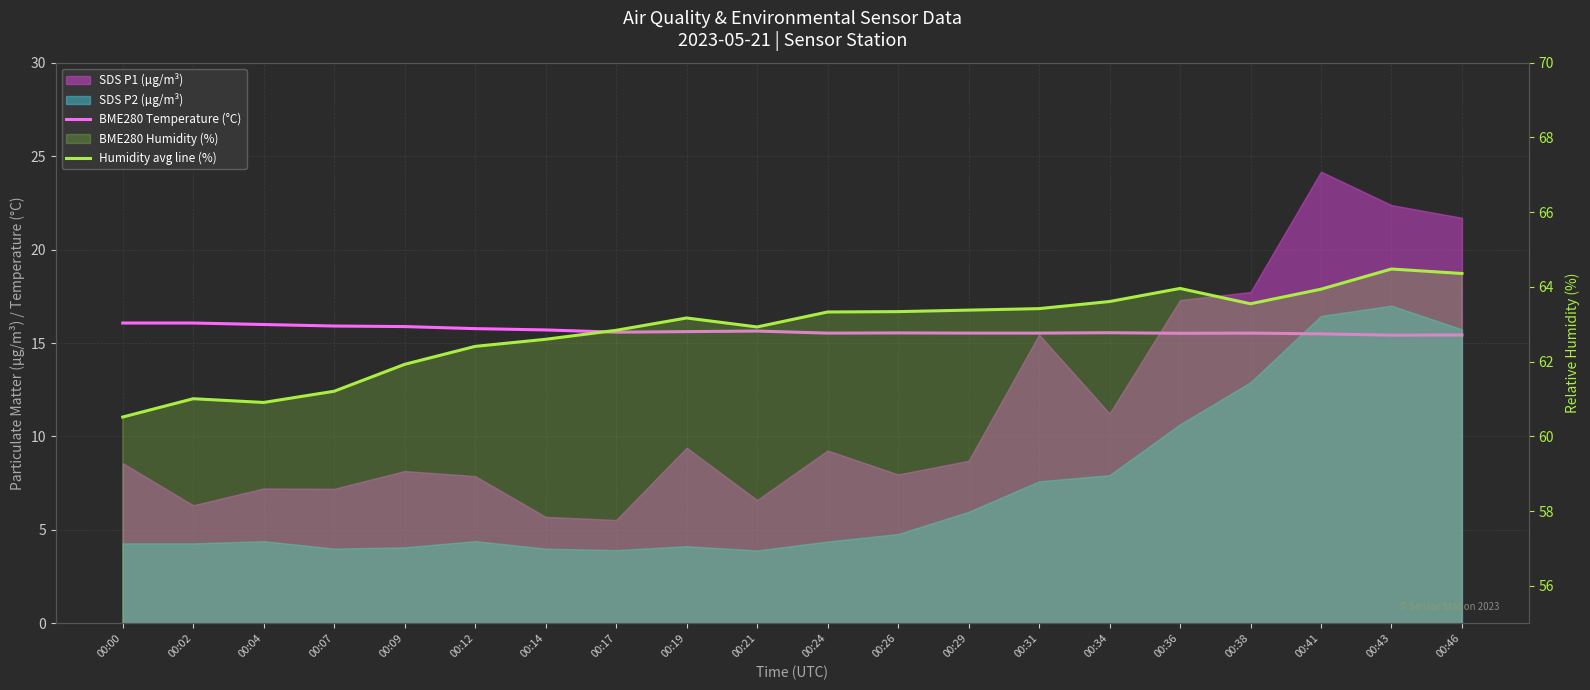

True or false: BME280 Temperature (°C) has more than 0 points higher than both neighbors.

True